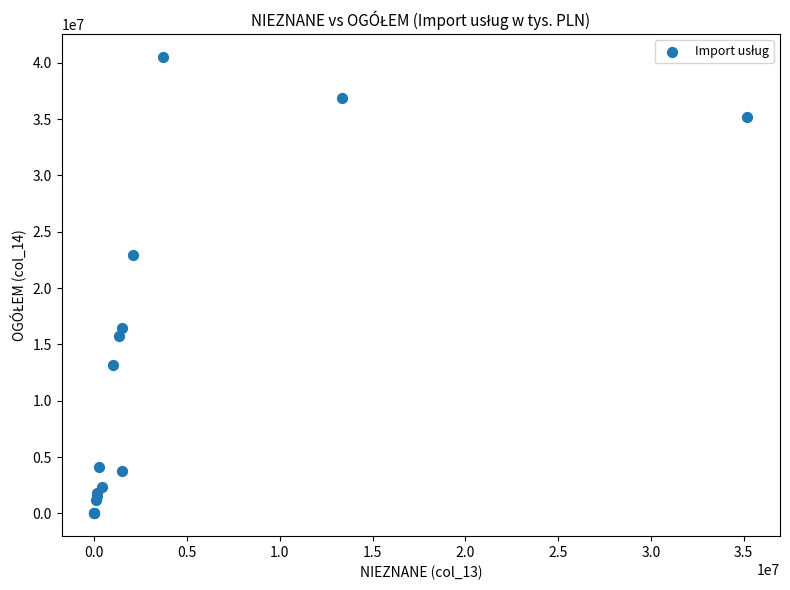

What Y value in the scatter plot is closest to 20262023?

22915943.1